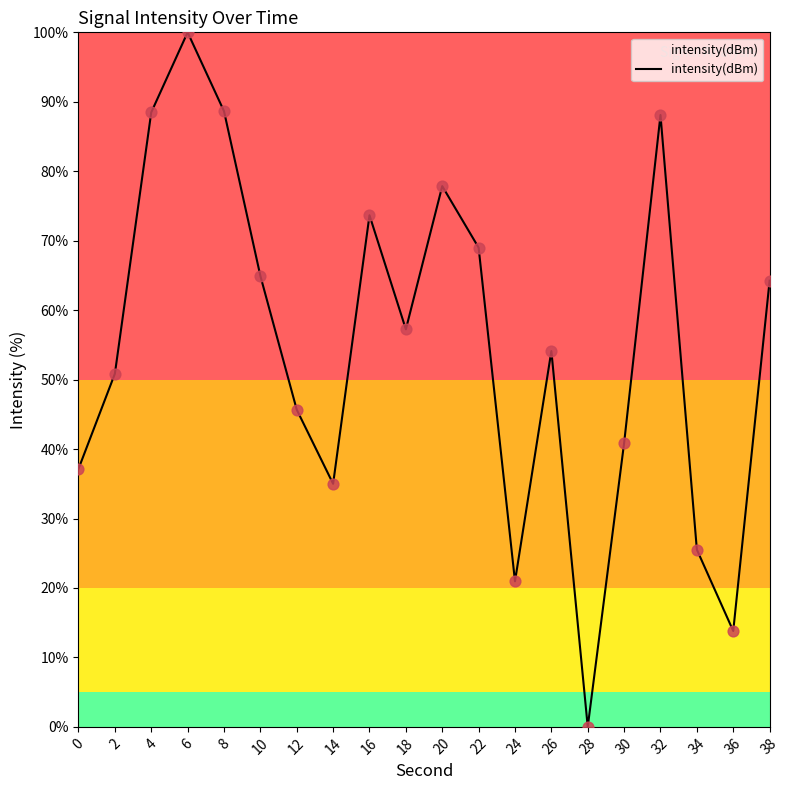

Which has a higher value, 22 or 6?

6